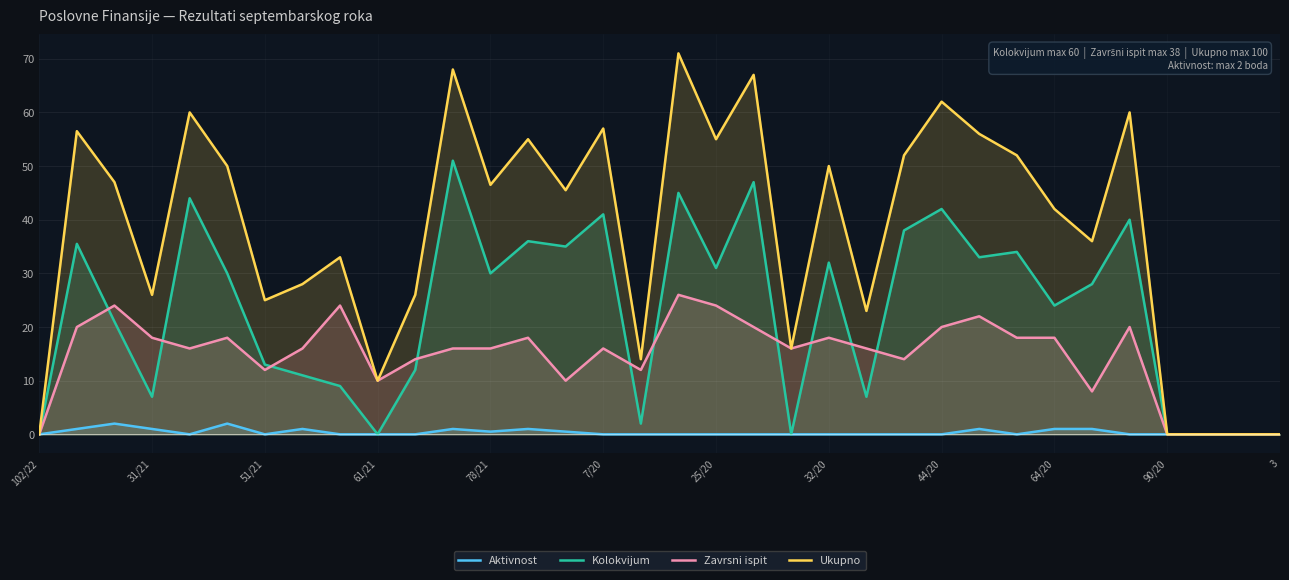

How many data points in Zavrsni ispit are above 16?

15